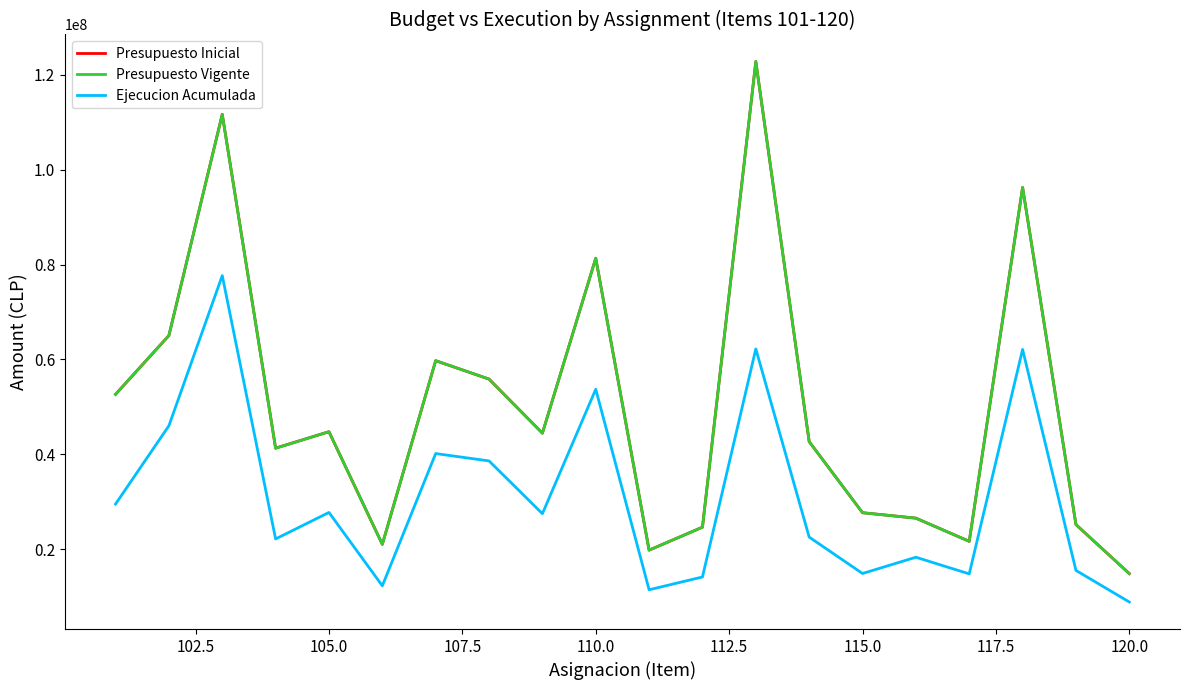

What is the greatest value displayed?

122833899